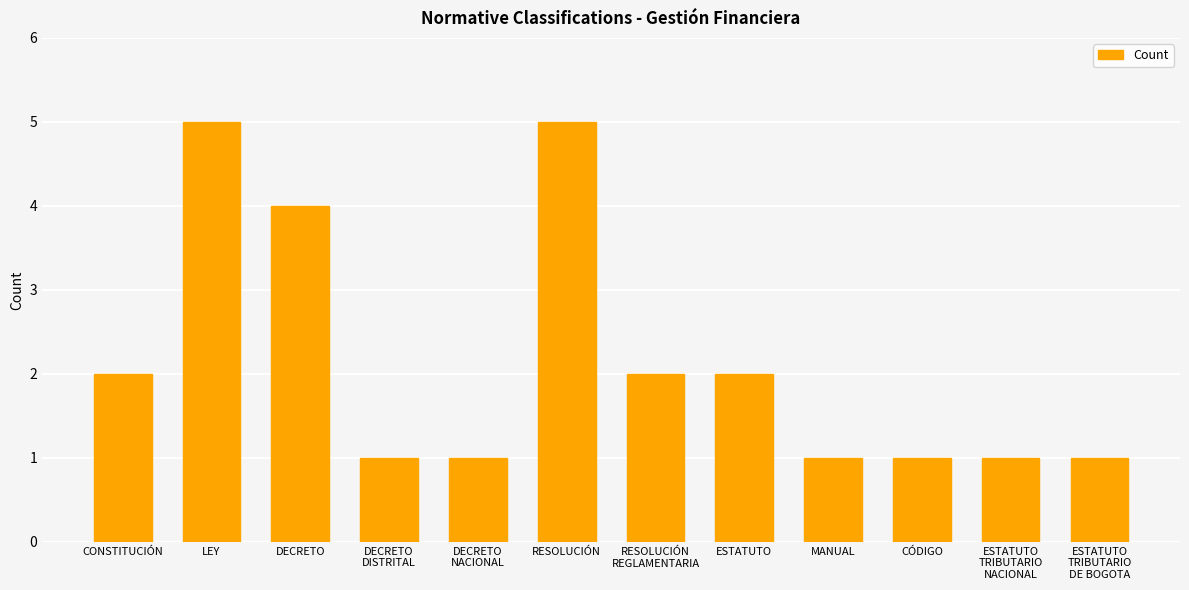

Reading left to right, list all the values displayed in this chart.

2	5	4	1	1	5	2	2	1	1	1	1